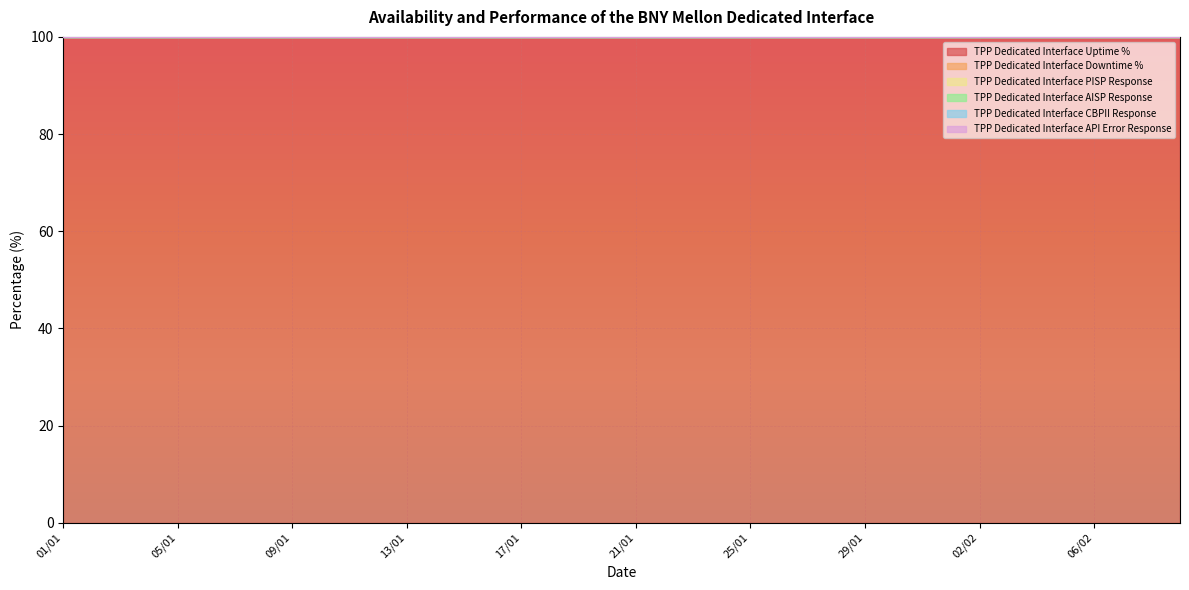

Reading left to right, list all the values displayed in this chart.

TPP Dedicated Interface Uptime %: 01/01=100	02/01=100	03/01=100	04/01=100	05/01=100	06/01=100	07/01=100	08/01=100	09/01=100	10/01=100	11/01=100	12/01=100	13/01=100	14/01=100	15/01=100	16/01=100	17/01=100	18/01=100	19/01=100	20/01=100	21/01=100	22/01=100	23/01=100	24/01=100	25/01=100	26/01=100	27/01=100	28/01=100	29/01=100	30/01=100	31/01=100	01/02=100	02/02=100	03/02=100	04/02=100	05/02=100	06/02=100	07/02=100	08/02=100	09/02=100
TPP Dedicated Interface Downtime %: 01/01=0	02/01=0	03/01=0	04/01=0	05/01=0	06/01=0	07/01=0	08/01=0	09/01=0	10/01=0	11/01=0	12/01=0	13/01=0	14/01=0	15/01=0	16/01=0	17/01=0	18/01=0	19/01=0	20/01=0	21/01=0	22/01=0	23/01=0	24/01=0	25/01=0	26/01=0	27/01=0	28/01=0	29/01=0	30/01=0	31/01=0	01/02=0	02/02=0	03/02=0	04/02=0	05/02=0	06/02=0	07/02=0	08/02=0	09/02=0
TPP Dedicated Interface PISP Response: 01/01=0	02/01=0	03/01=0	04/01=0	05/01=0	06/01=0	07/01=0	08/01=0	09/01=0	10/01=0	11/01=0	12/01=0	13/01=0	14/01=0	15/01=0	16/01=0	17/01=0	18/01=0	19/01=0	20/01=0	21/01=0	22/01=0	23/01=0	24/01=0	25/01=0	26/01=0	27/01=0	28/01=0	29/01=0	30/01=0	31/01=0	01/02=0	02/02=0	03/02=0	04/02=0	05/02=0	06/02=0	07/02=0	08/02=0	09/02=0
TPP Dedicated Interface AISP Response: 01/01=0	02/01=0	03/01=0	04/01=0	05/01=0	06/01=0	07/01=0	08/01=0	09/01=0	10/01=0	11/01=0	12/01=0	13/01=0	14/01=0	15/01=0	16/01=0	17/01=0	18/01=0	19/01=0	20/01=0	21/01=0	22/01=0	23/01=0	24/01=0	25/01=0	26/01=0	27/01=0	28/01=0	29/01=0	30/01=0	31/01=0	01/02=0	02/02=0	03/02=0	04/02=0	05/02=0	06/02=0	07/02=0	08/02=0	09/02=0
TPP Dedicated Interface CBPII Response: 01/01=0	02/01=0	03/01=0	04/01=0	05/01=0	06/01=0	07/01=0	08/01=0	09/01=0	10/01=0	11/01=0	12/01=0	13/01=0	14/01=0	15/01=0	16/01=0	17/01=0	18/01=0	19/01=0	20/01=0	21/01=0	22/01=0	23/01=0	24/01=0	25/01=0	26/01=0	27/01=0	28/01=0	29/01=0	30/01=0	31/01=0	01/02=0	02/02=0	03/02=0	04/02=0	05/02=0	06/02=0	07/02=0	08/02=0	09/02=0
TPP Dedicated Interface API Error Response: 01/01=0	02/01=0	03/01=0	04/01=0	05/01=0	06/01=0	07/01=0	08/01=0	09/01=0	10/01=0	11/01=0	12/01=0	13/01=0	14/01=0	15/01=0	16/01=0	17/01=0	18/01=0	19/01=0	20/01=0	21/01=0	22/01=0	23/01=0	24/01=0	25/01=0	26/01=0	27/01=0	28/01=0	29/01=0	30/01=0	31/01=0	01/02=0	02/02=0	03/02=0	04/02=0	05/02=0	06/02=0	07/02=0	08/02=0	09/02=0